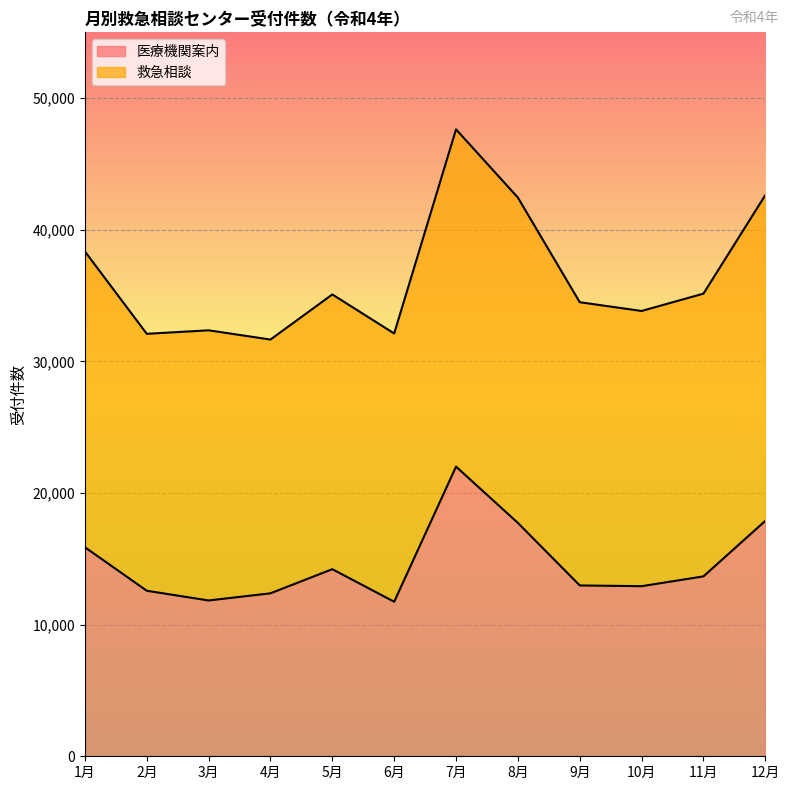

What is the label of the 10th point from the right?

3月